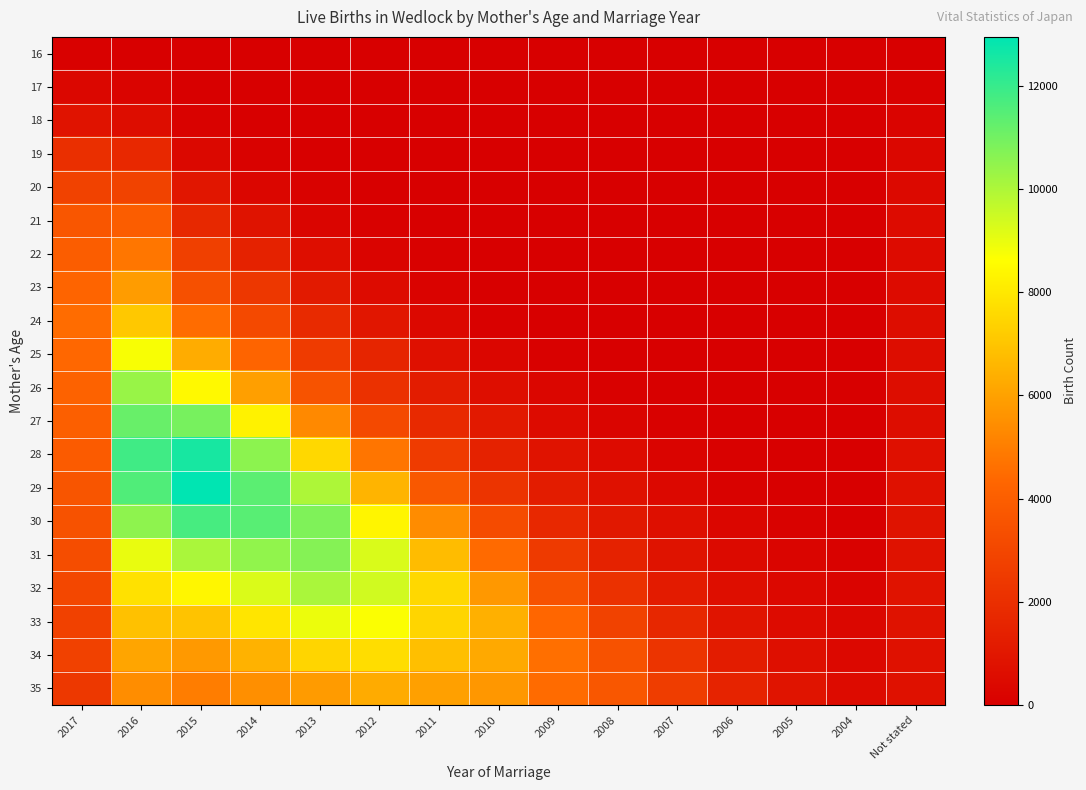

Reading left to right, what are all the values shown in this chart?

16: 2017=74	2016=44	2015=2	2014=0	2013=0	2012=0	2011=0	2010=0	2009=0	2008=0	2007=0	2006=0	2005=0	2004=0	Not stated=0
17: 2017=314	2016=202	2015=31	2014=2	2013=0	2012=0	2011=0	2010=0	2009=0	2008=0	2007=0	2006=0	2005=0	2004=0	Not stated=62
18: 2017=838	2016=568	2015=124	2014=30	2013=1	2012=0	2011=0	2010=0	2009=0	2008=0	2007=0	2006=0	2005=0	2004=0	Not stated=177
19: 2017=2001	2016=1723	2015=362	2014=102	2013=21	2012=0	2011=0	2010=0	2009=0	2008=0	2007=0	2006=0	2005=0	2004=0	Not stated=315
20: 2017=2820	2016=2848	2015=973	2014=282	2013=103	2012=21	2011=1	2010=0	2009=0	2008=0	2007=0	2006=0	2005=0	2004=0	Not stated=424
21: 2017=3676	2016=3960	2015=1699	2014=831	2013=258	2012=77	2011=20	2010=0	2009=0	2008=0	2007=0	2006=0	2005=0	2004=0	Not stated=491
22: 2017=3956	2016=4801	2015=2723	2014=1481	2013=643	2012=206	2011=73	2010=14	2009=2	2008=0	2007=0	2006=0	2005=0	2004=0	Not stated=503
23: 2017=4243	2016=5857	2015=3404	2014=2338	2013=1128	2012=522	2011=158	2010=47	2009=14	2008=0	2007=0	2006=0	2005=0	2004=0	Not stated=527
24: 2017=4517	2016=7081	2015=4505	2014=3108	2013=1813	2012=976	2011=388	2010=100	2009=45	2008=14	2007=0	2006=0	2005=0	2004=0	Not stated=590
25: 2017=4362	2016=8745	2015=6298	2014=4258	2013=2529	2012=1573	2011=725	2010=297	2009=91	2008=36	2007=10	2006=0	2005=0	2004=0	Not stated=573
26: 2017=4161	2016=10341	2015=8484	2014=5926	2013=3531	2012=2118	2011=1202	2010=625	2009=294	2008=98	2007=30	2006=16	2005=1	2004=0	Not stated=596
27: 2017=4032	2016=11167	2015=10901	2014=8282	2013=5314	2012=3119	2011=1779	2010=1072	2009=507	2008=246	2007=61	2006=22	2005=10	2004=0	Not stated=604
28: 2017=3885	2016=11845	2015=12539	2014=10550	2013=7552	2012=4763	2011=2531	2010=1491	2009=851	2008=485	2007=203	2006=55	2005=19	2004=5	Not stated=723
29: 2017=3627	2016=11566	2015=12944	2014=11397	2013=9989	2012=6528	2011=3720	2010=2218	2009=1203	2008=750	2007=392	2006=142	2005=39	2004=22	Not stated=752
30: 2017=3498	2016=10522	2015=11725	2014=11430	2013=10786	2012=8349	2011=5385	2010=3198	2009=1742	2008=1039	2007=660	2006=300	2005=138	2004=49	Not stated=822
31: 2017=3274	2016=8984	2015=10041	2014=10491	2013=10684	2012=9277	2011=6768	2010=4429	2009=2459	2008=1470	2007=833	2006=480	2005=268	2004=120	Not stated=786
32: 2017=3042	2016=7790	2015=8374	2014=9249	2013=10040	2012=9423	2011=7551	2010=5730	2009=3474	2008=2078	2007=1179	2006=648	2005=389	2004=213	Not stated=858
33: 2017=2801	2016=6880	2015=6942	2014=7908	2013=8945	2012=8692	2011=7446	2010=6421	2009=4333	2008=2813	2007=1686	2006=906	2005=504	2004=345	Not stated=795
34: 2017=2760	2016=6097	2015=5784	2014=6465	2013=7471	2012=7681	2011=6846	2010=6198	2009=4599	2008=3499	2007=2233	2006=1228	2005=670	2004=390	Not stated=741
35: 2017=2398	2016=5412	2015=4983	2014=5492	2013=5827	2012=6275	2011=5955	2010=5690	2009=4454	2008=3712	2007=2625	2006=1522	2005=885	2004=513	Not stated=764